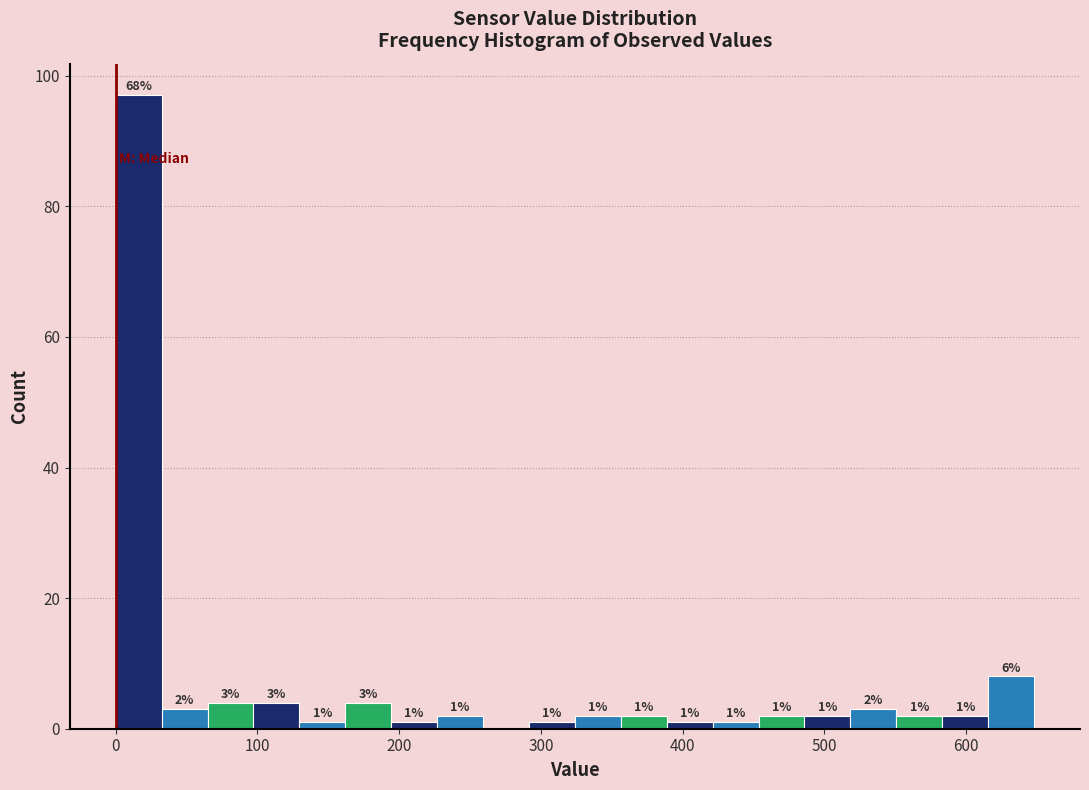

Read against the x-axis, roughly where is the centre of the tallest bar?

20